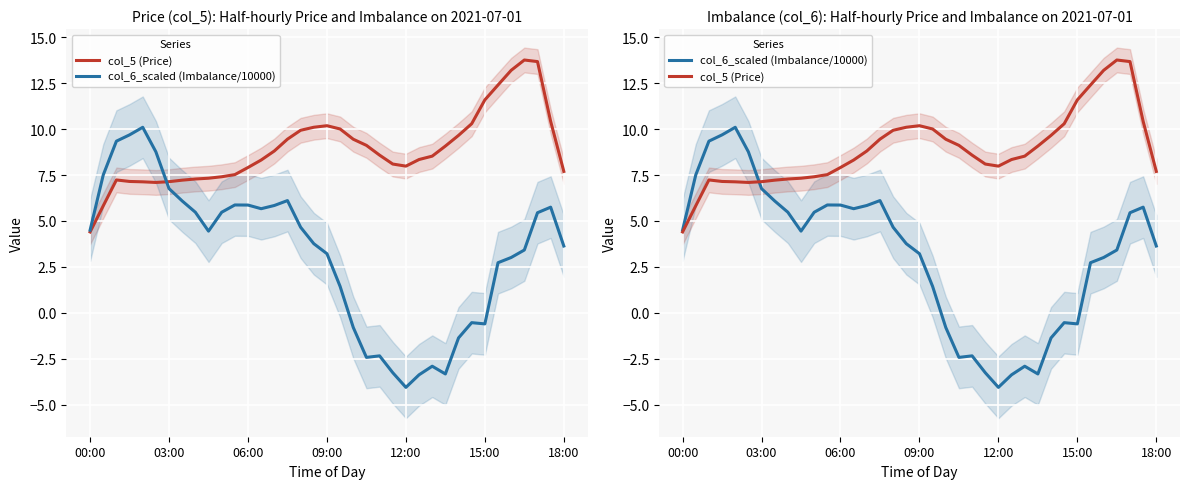

Rank the series by their average value, from lowest to highest.

col_6_scaled (Imbalance/10000), col_5 (Price)